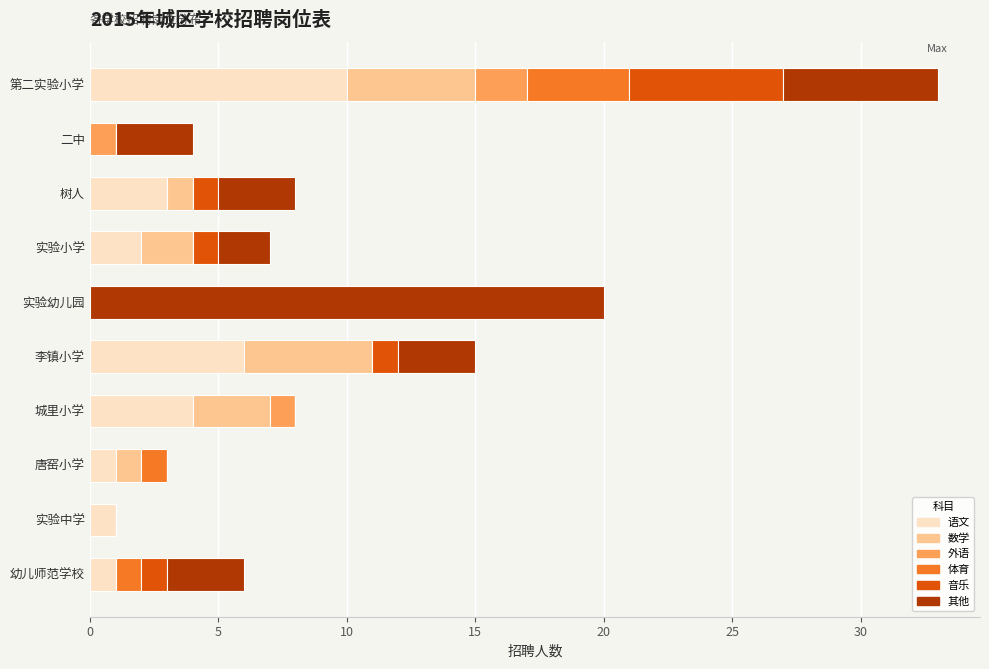

At which label does 语文 reach its peak?

第二实验小学